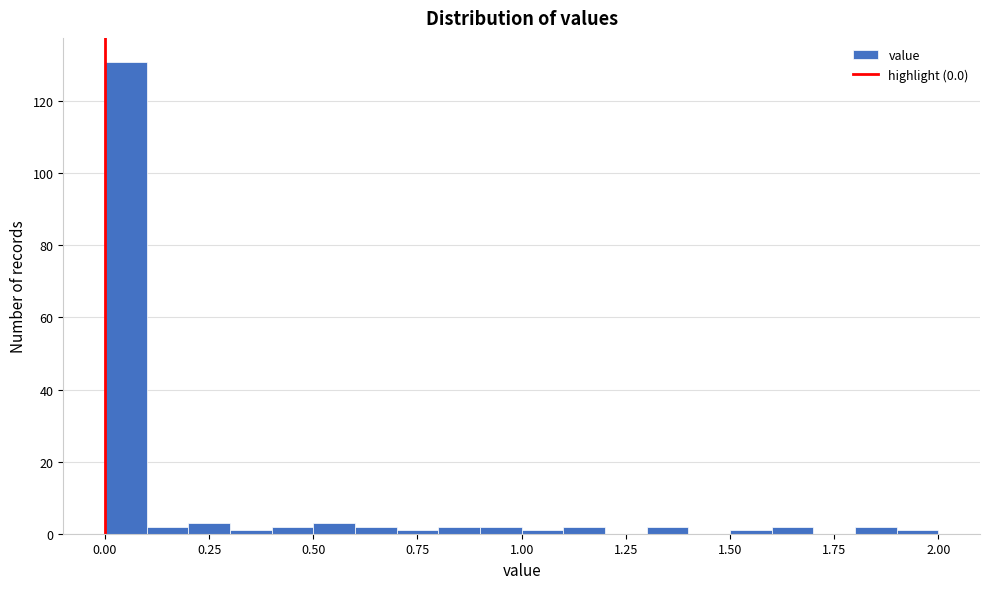

Read against the x-axis, roughly where is the centre of the tallest bar?

0.05